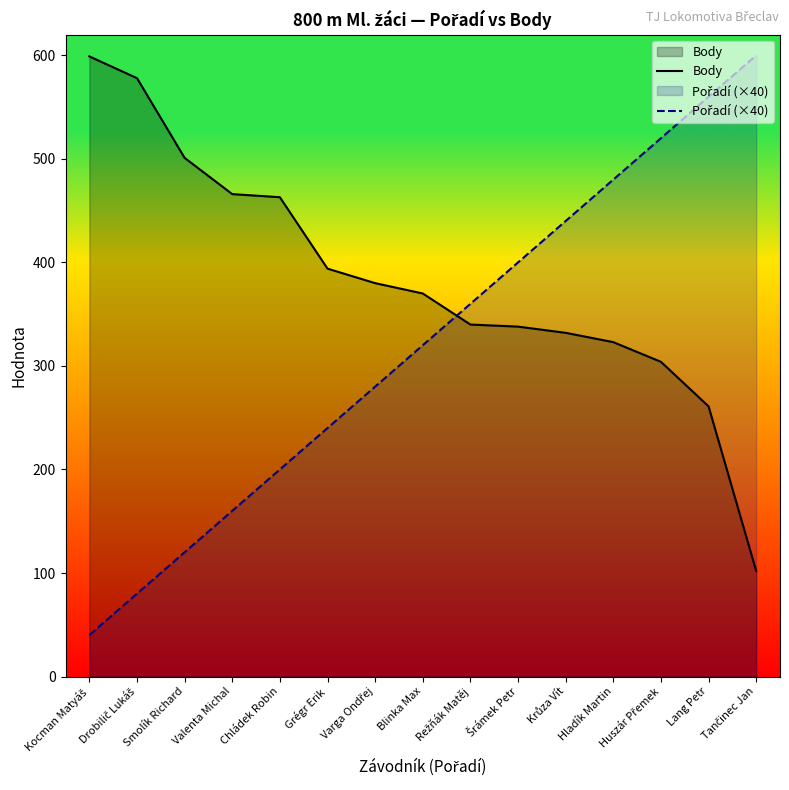

What is the smallest value displayed?

40